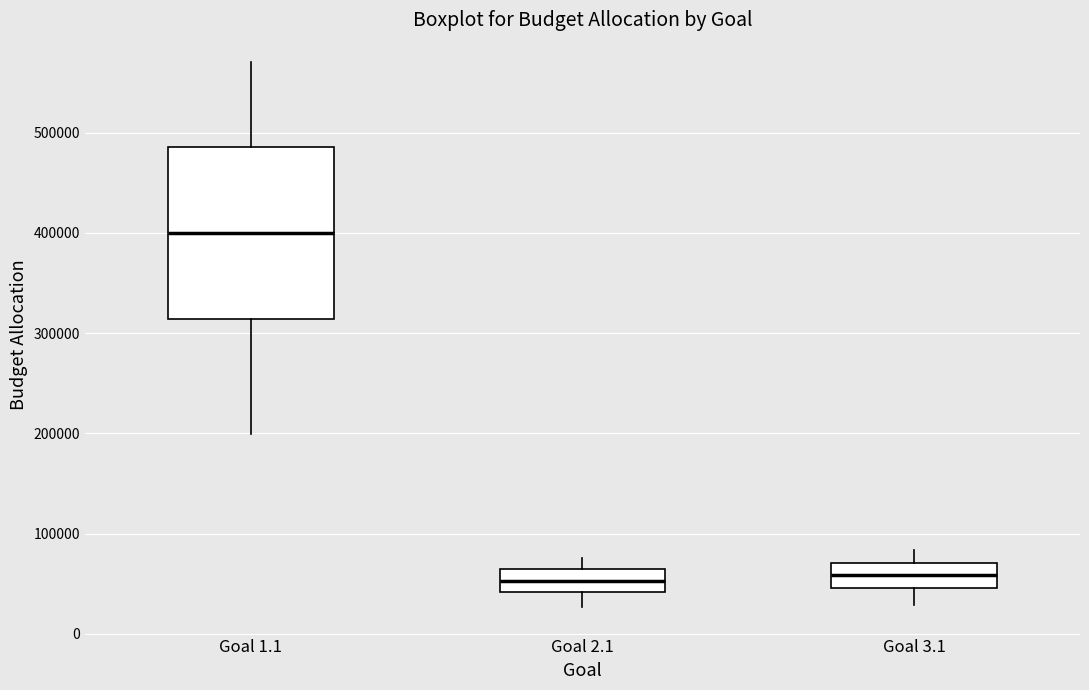

Where does the upper whisker of the box for Goal 2.1 end on the y-axis? The values are not printed on the chart, so give them approximately, as read against the axis.

80000